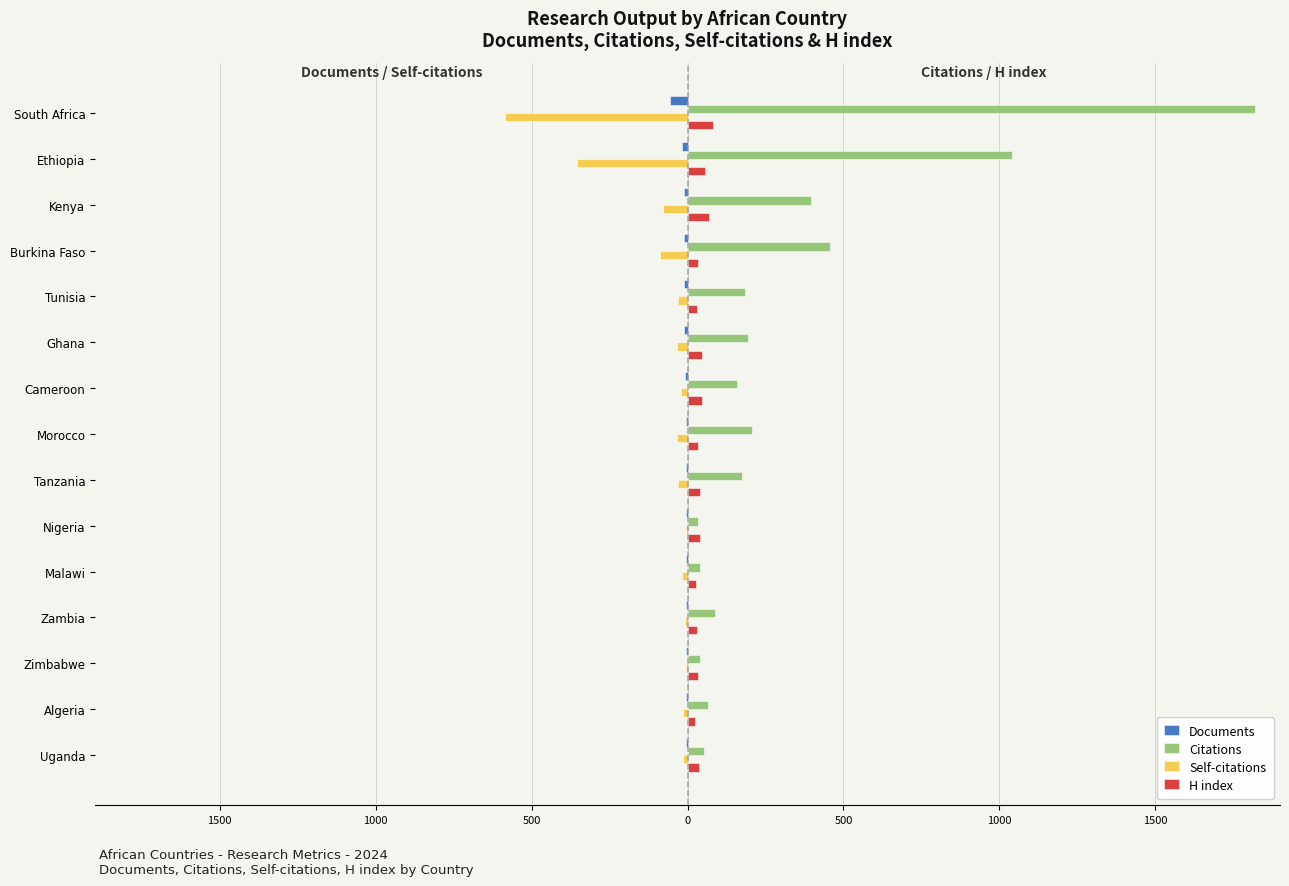

What are all the series names shown in the legend?

Documents, Citations, Self-citations, H index